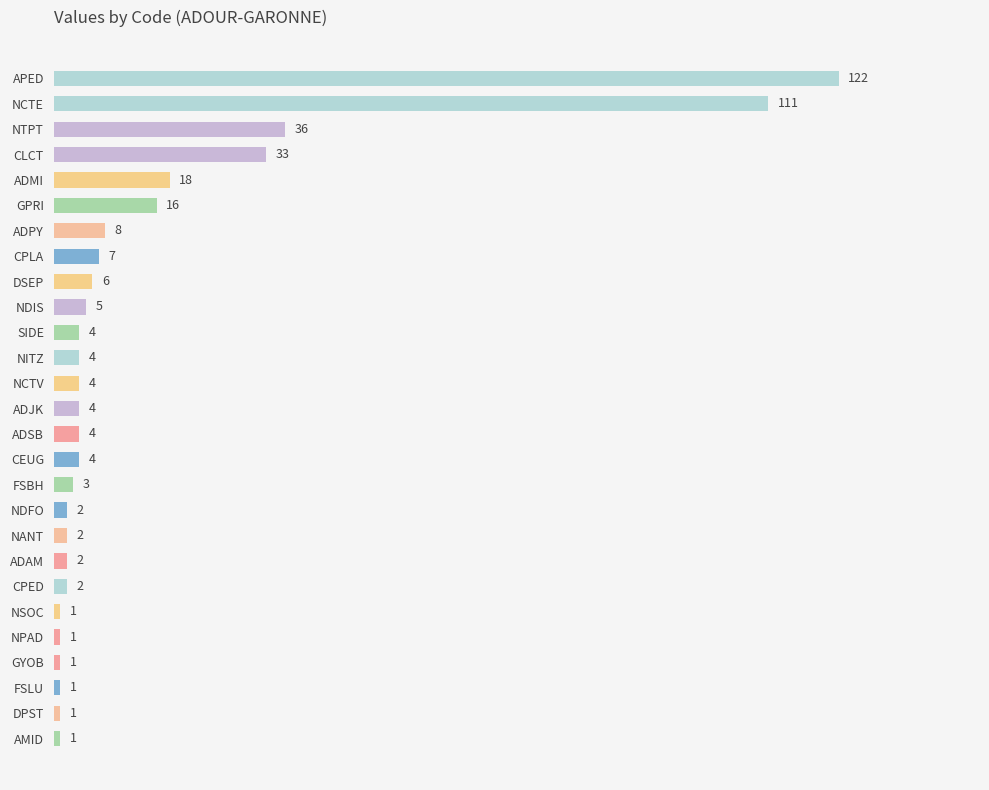

What value does the data have at ADPY, to the nearest 5?

10